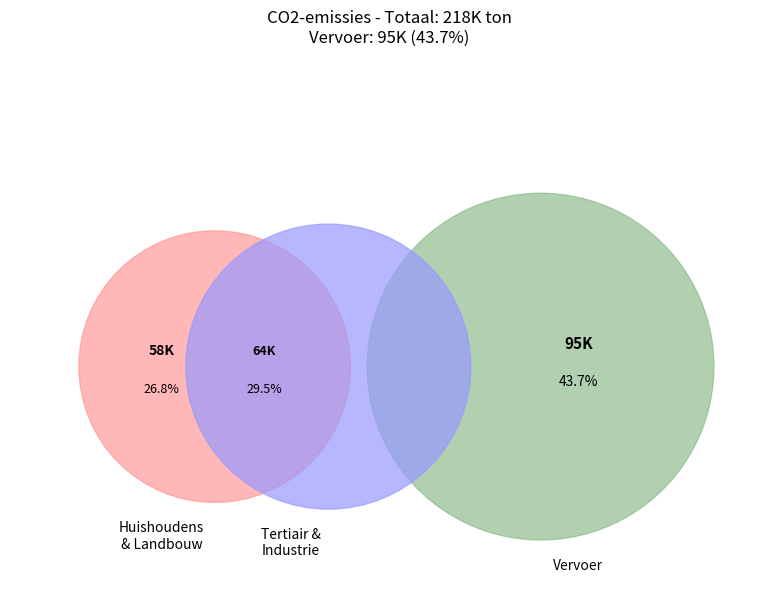

Does huishoudens represent more than half of the total?

No